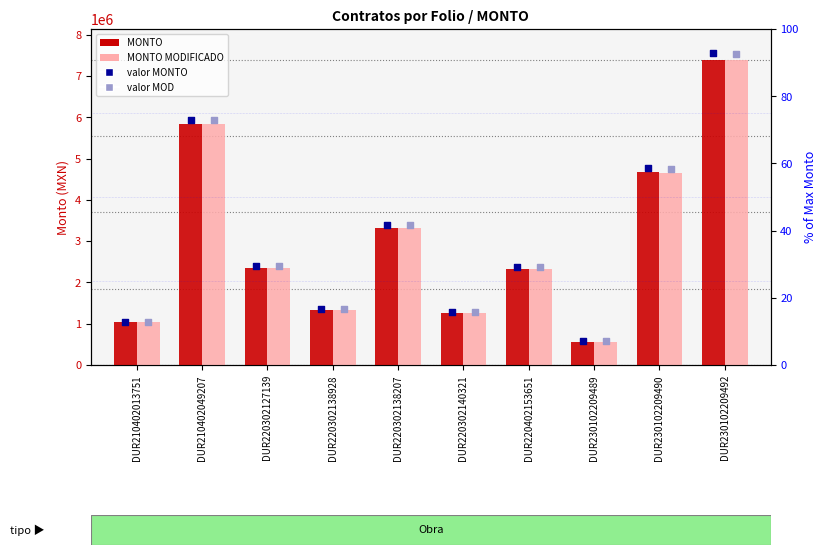

What is the total value across all series at DUR230102209489?

1117238.3